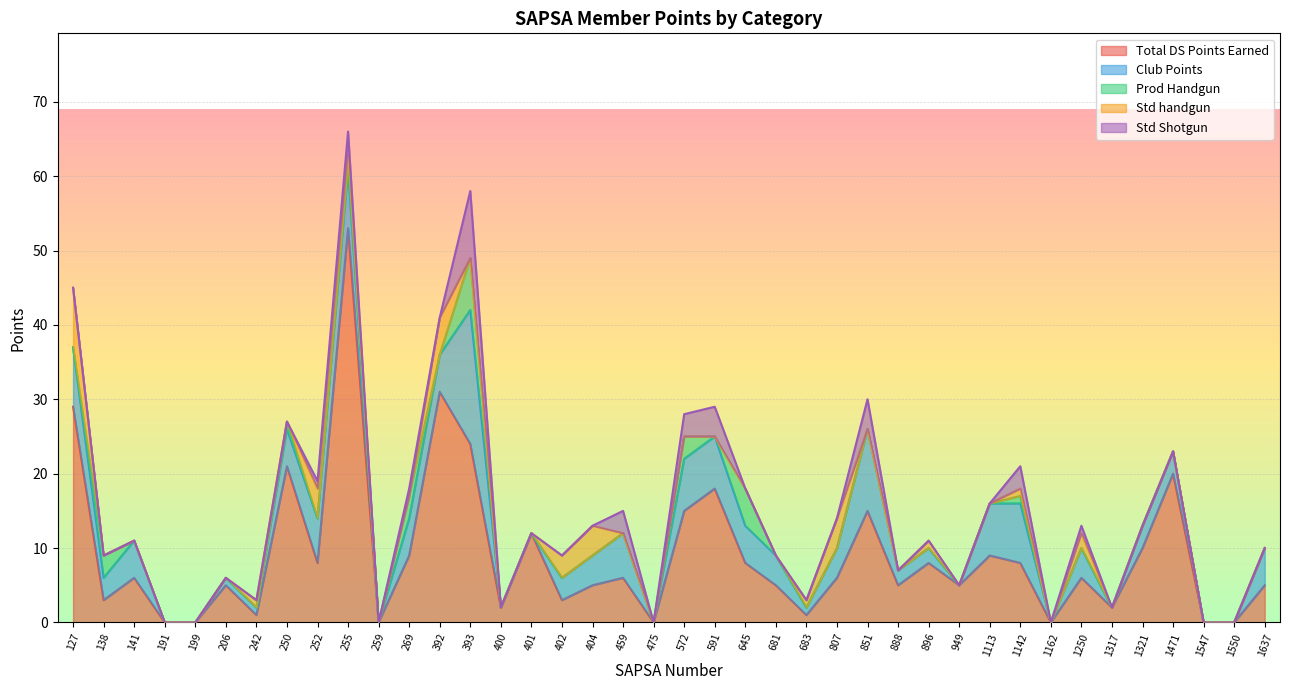

What is the value of the Prod Handgun point at the 12th from the left?

3